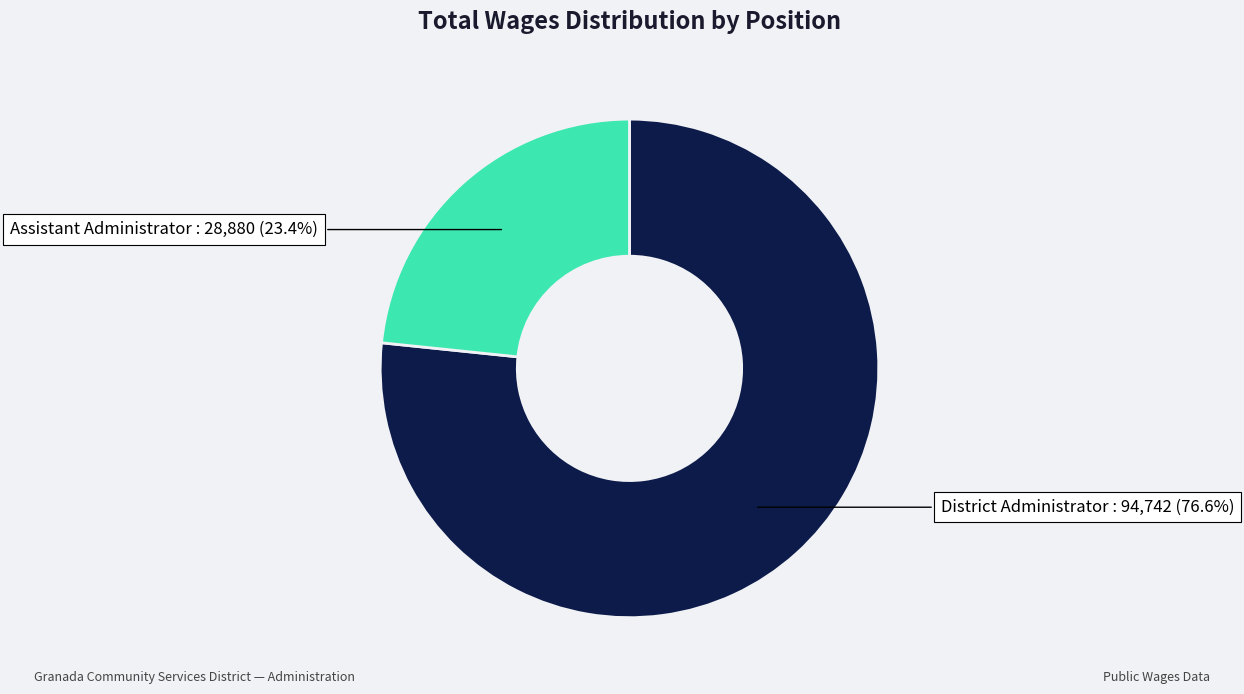

To the nearest percent, what is the difference between the largest and smallest slice percentages?

53%